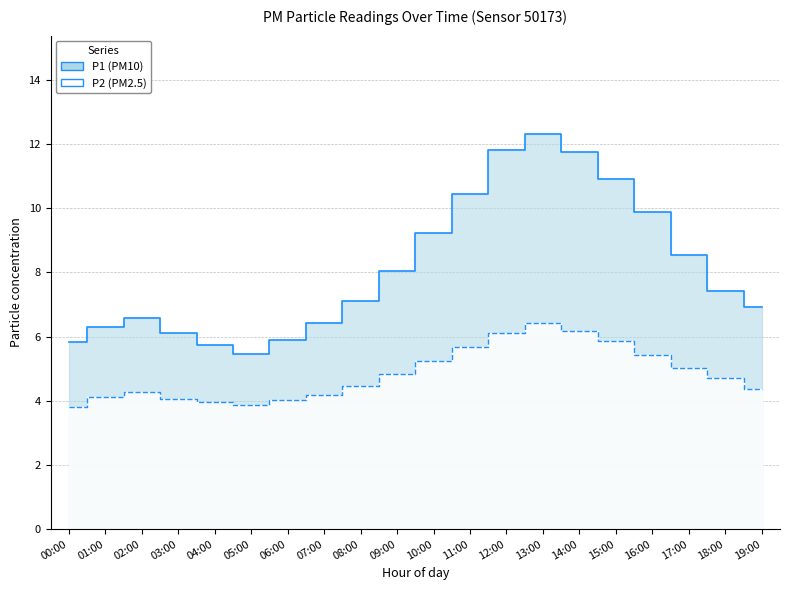

Rank the series by their maximum value, from lowest to highest.

P2, P1